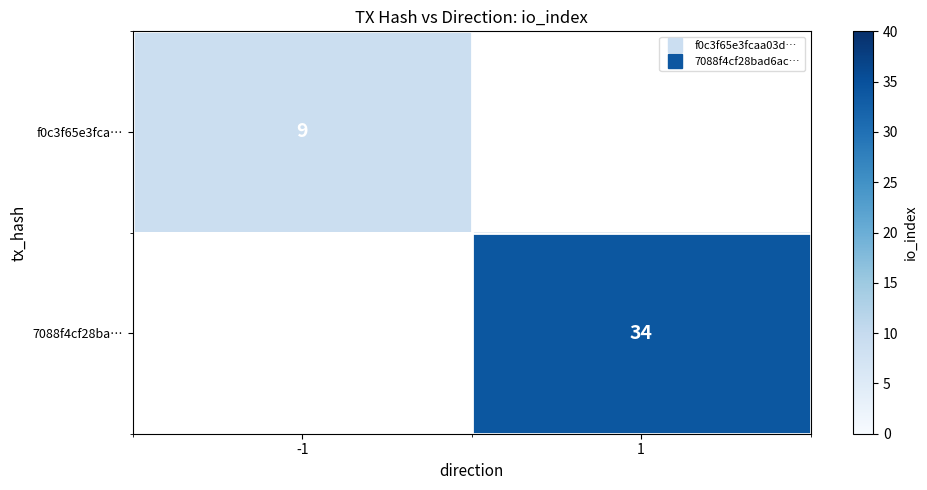

What value does the 7088f4cf28ba… series have at 1?

34.0